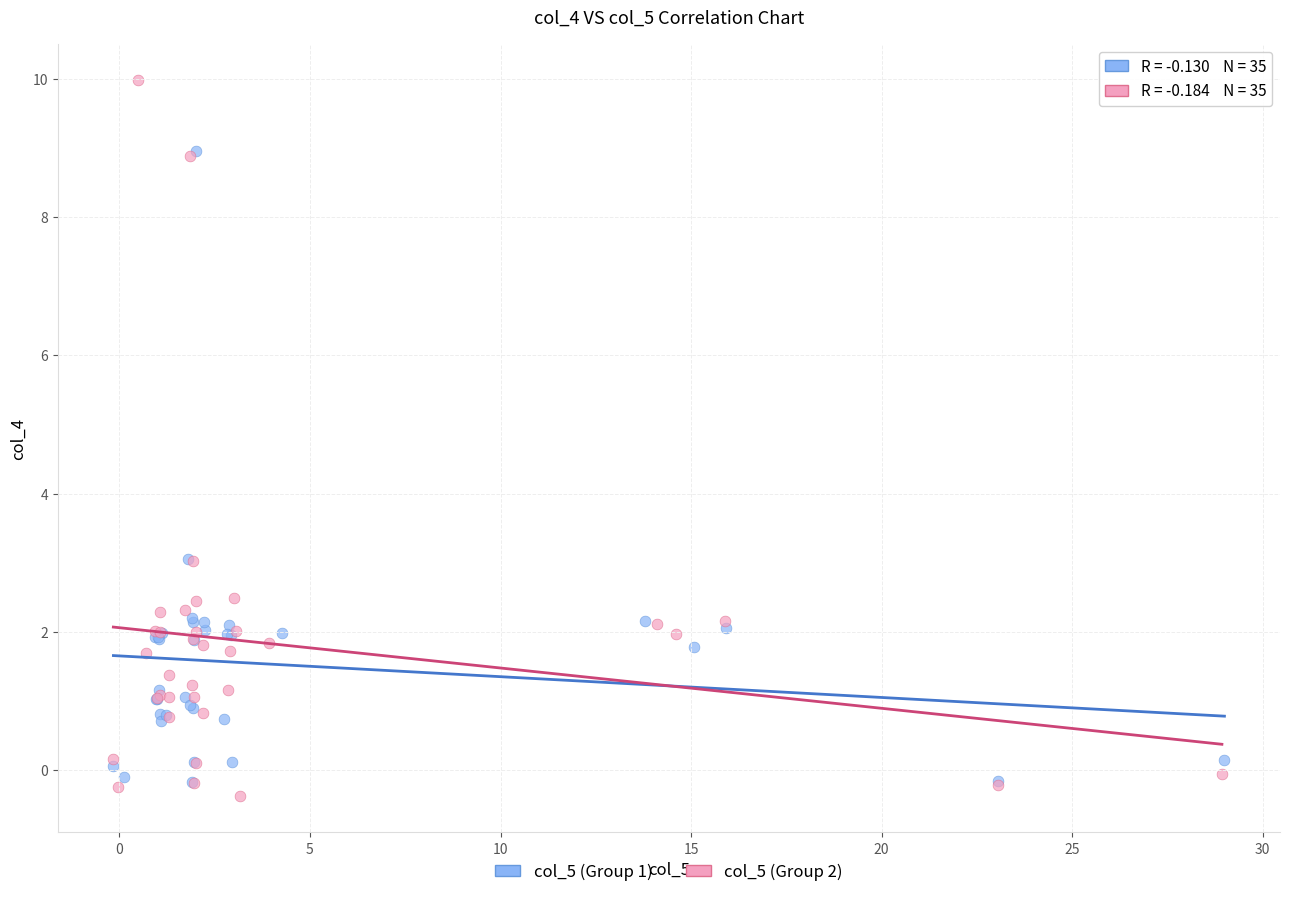

Which series contains the highest Y value?

col_5 (Group 2)